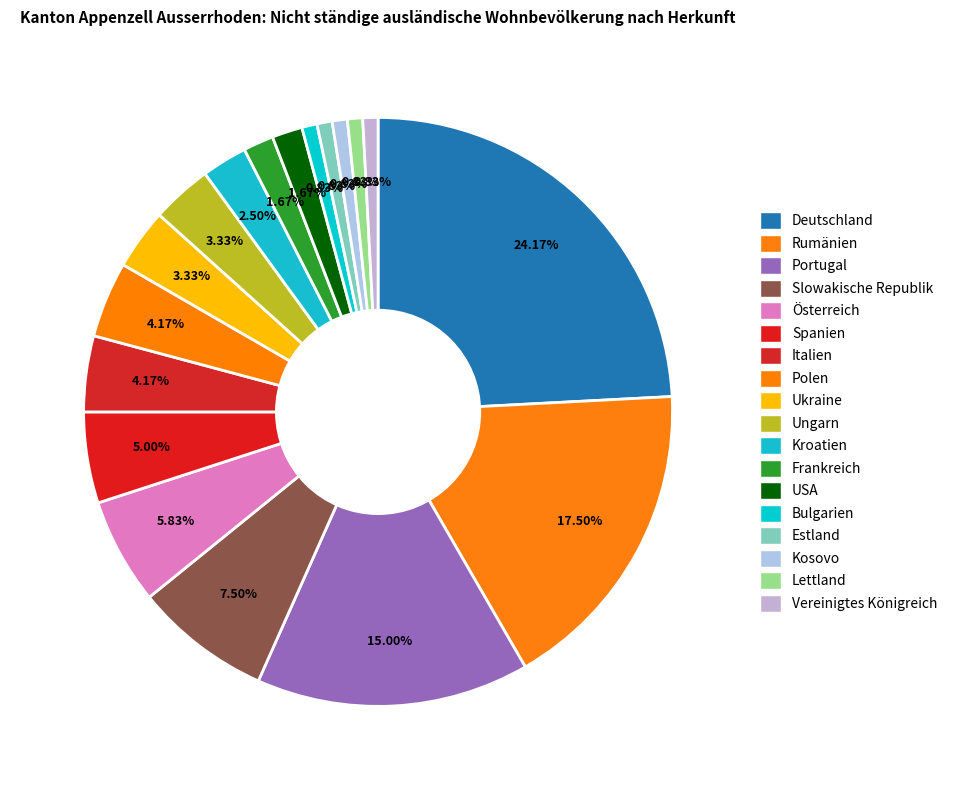

Does Polen account for over 50% of the chart?

No